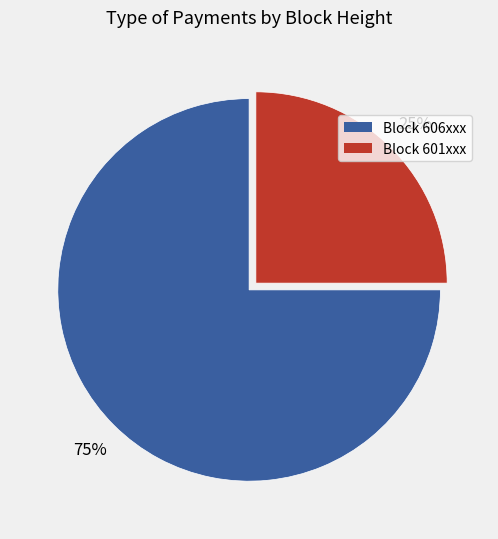

To the nearest percent, what is the difference between the largest and smallest slice percentages?

50%